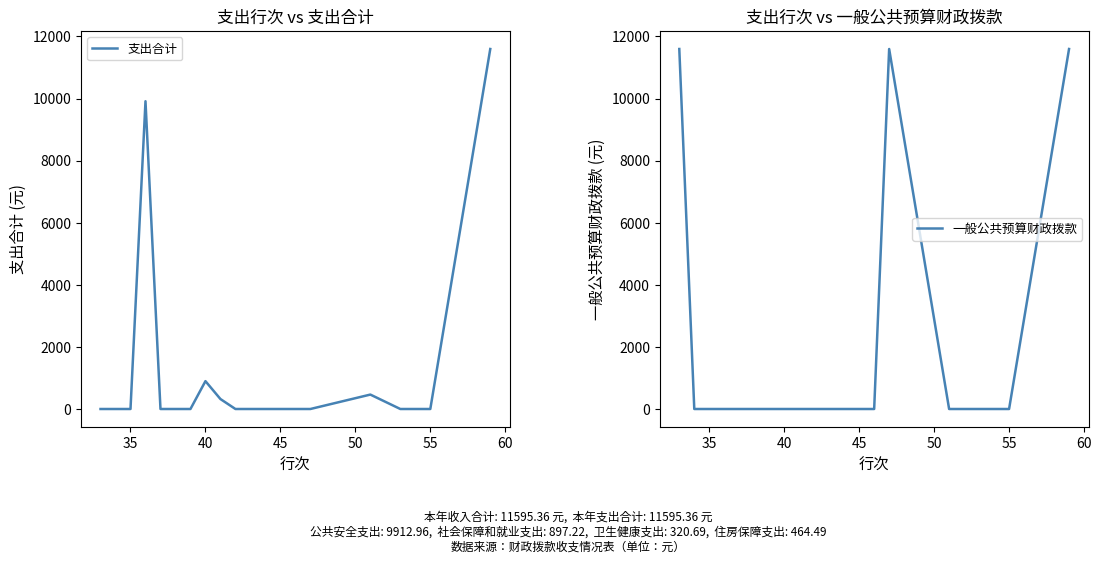

True or false: 支出合计 has more than 2 points higher than both neighbors.

True